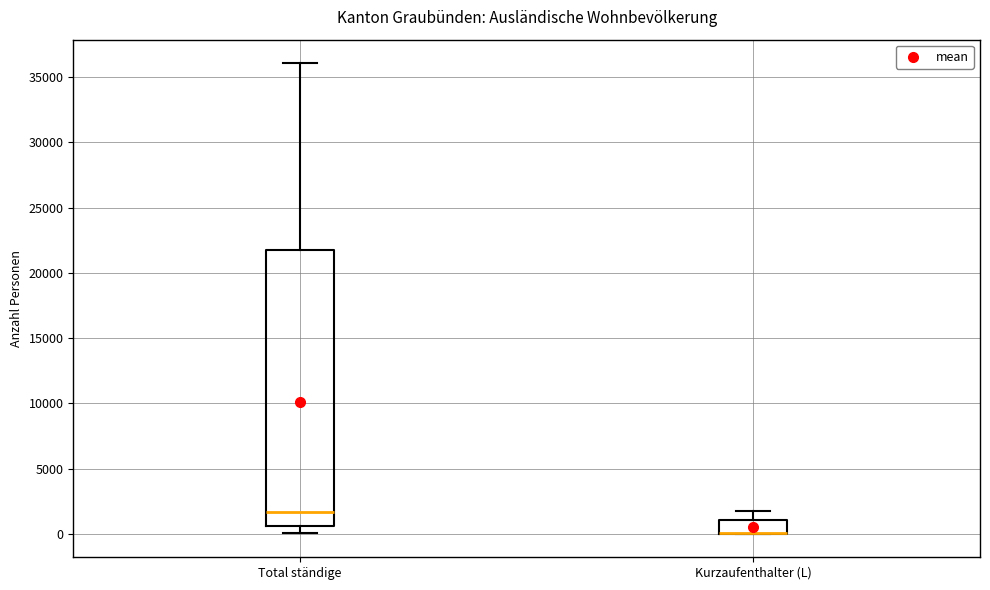

Where is the upper edge of the box for Total ständige on the y-axis? The values are not printed on the chart, so give them approximately, as read against the axis.

22000